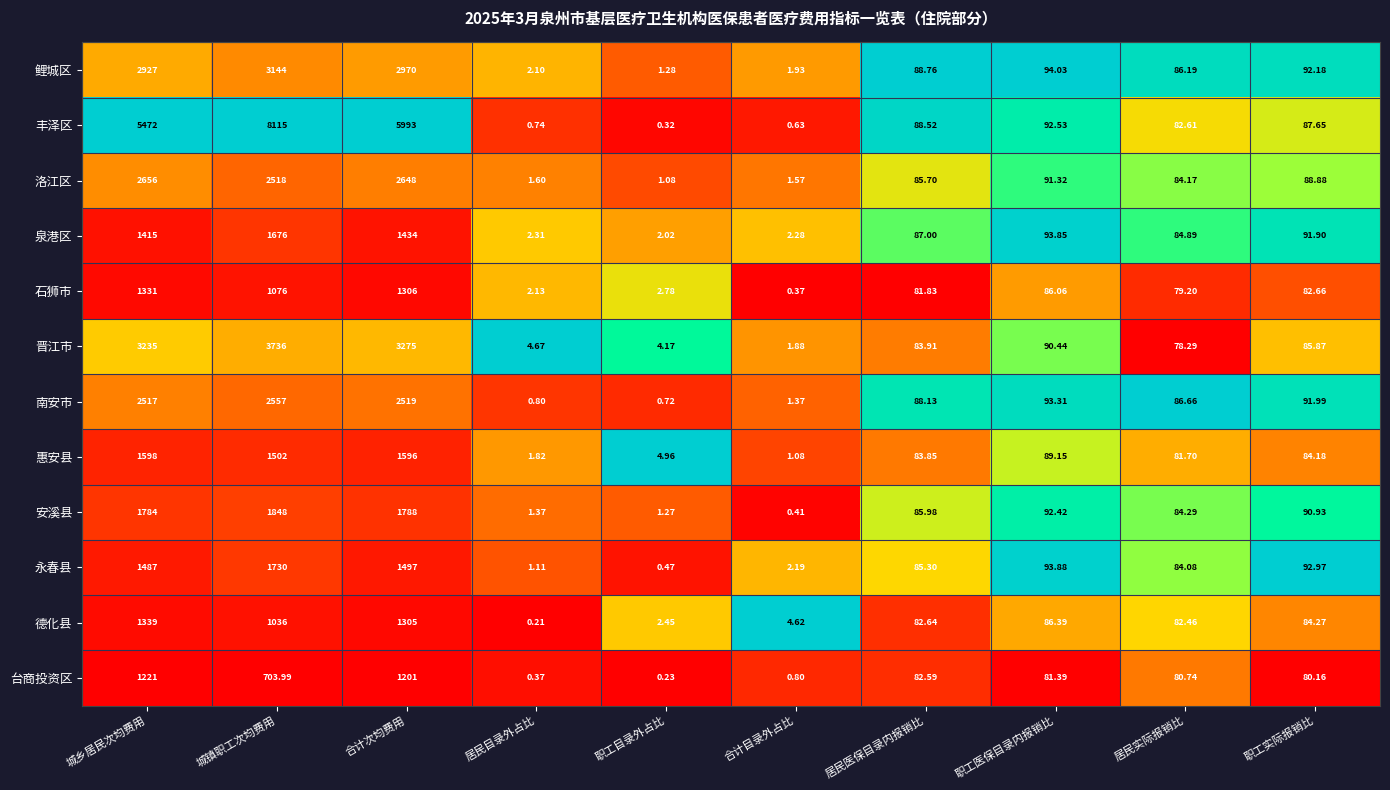

At which category is the sum across all series the highest?

城镇职工次均费用